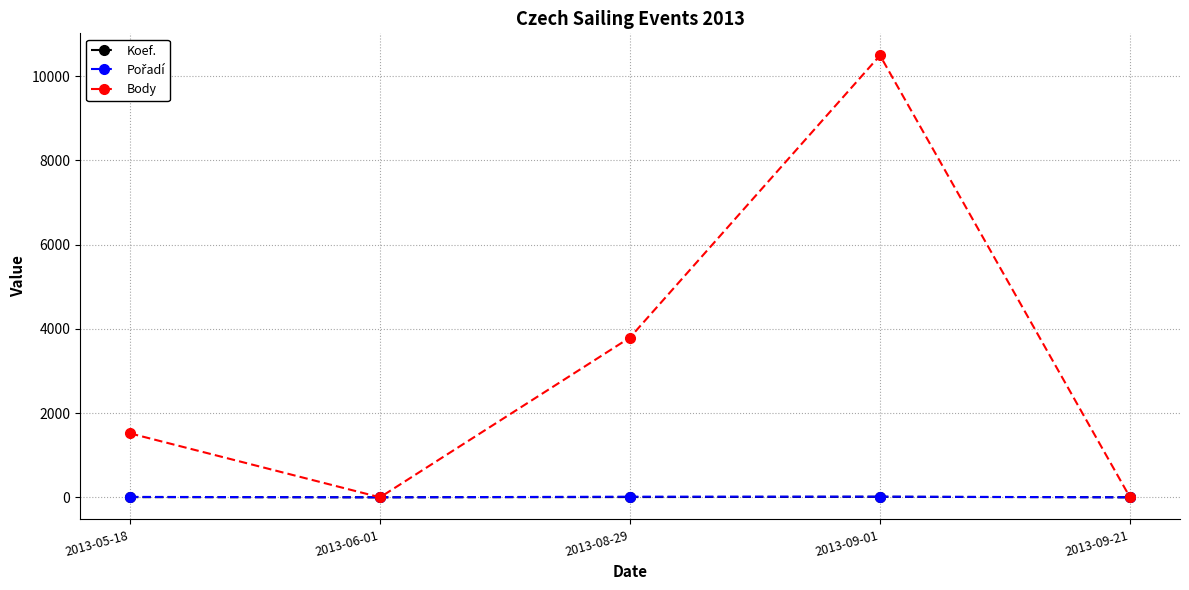

Which series changed the most between 2013-06-01 and 2013-08-29?

Body